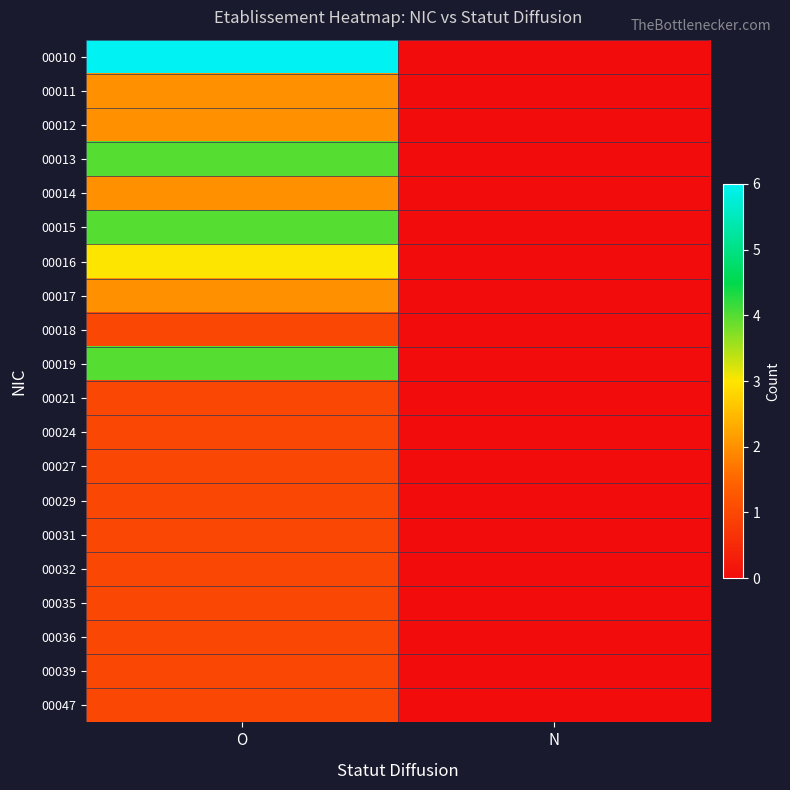

Reading left to right, extract all data points from this chart.

00010: O=6	N=0
00011: O=2	N=0
00012: O=2	N=0
00013: O=4	N=0
00014: O=2	N=0
00015: O=4	N=0
00016: O=3	N=0
00017: O=2	N=0
00018: O=1	N=0
00019: O=4	N=0
00021: O=1	N=0
00024: O=1	N=0
00027: O=1	N=0
00029: O=1	N=0
00031: O=1	N=0
00032: O=1	N=0
00035: O=1	N=0
00036: O=1	N=0
00039: O=1	N=0
00047: O=1	N=0